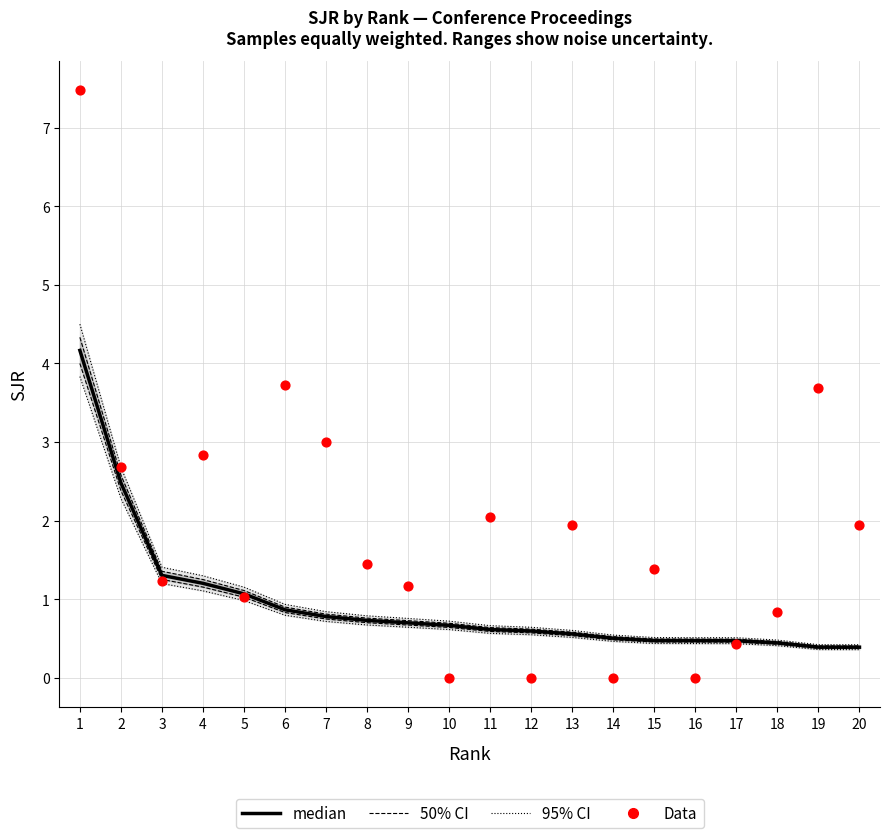

Which series reaches the minimum Y coordinate?

Data